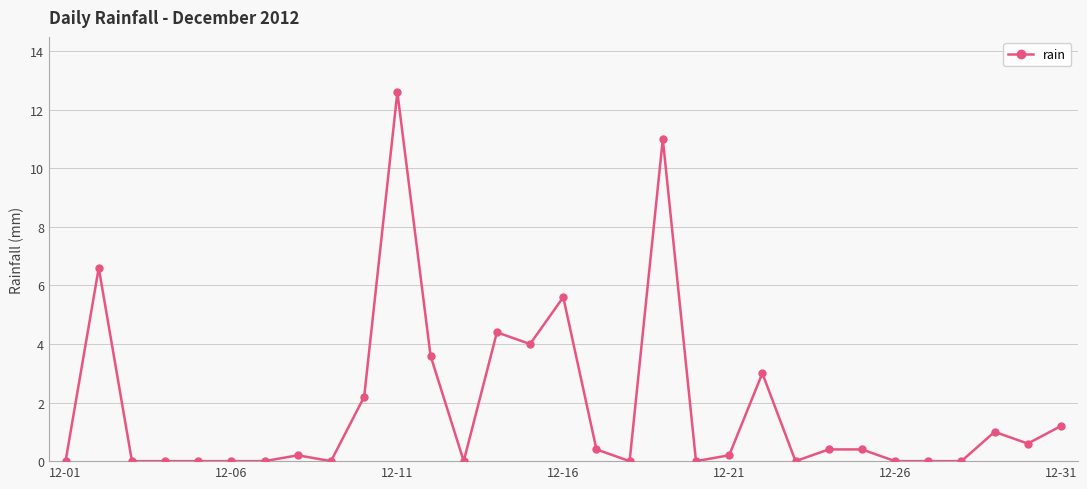

What is the greatest value displayed?

12.6